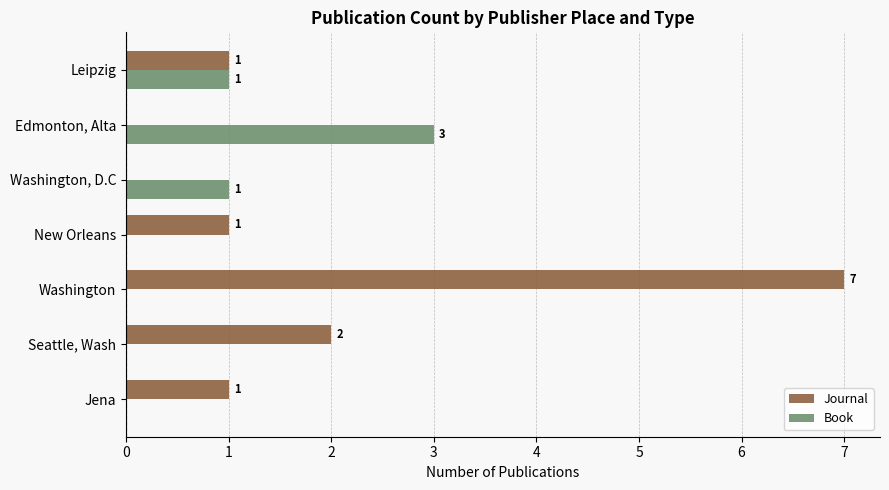

What is the sum of all Book values?

5